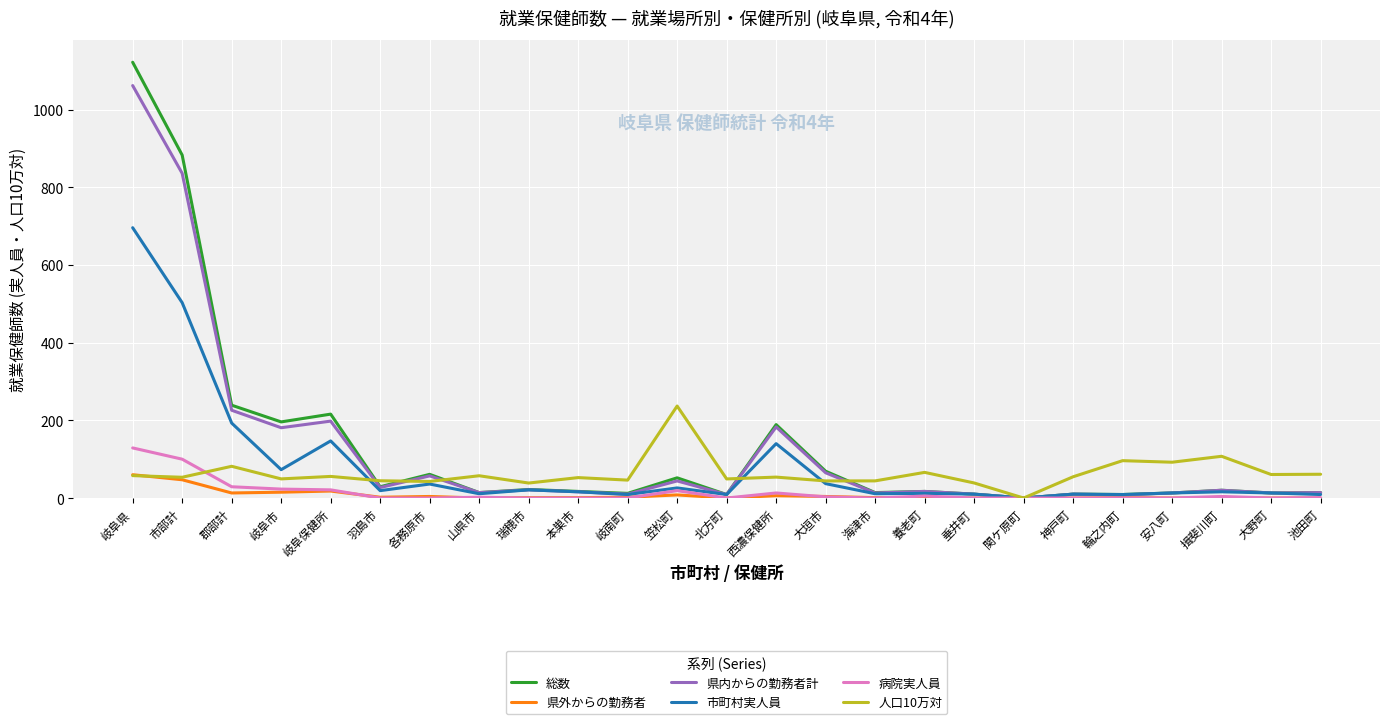

Is the value of 県内からの勤務者計 at 市部計 greater than the value of 総数 at 山県市?

Yes